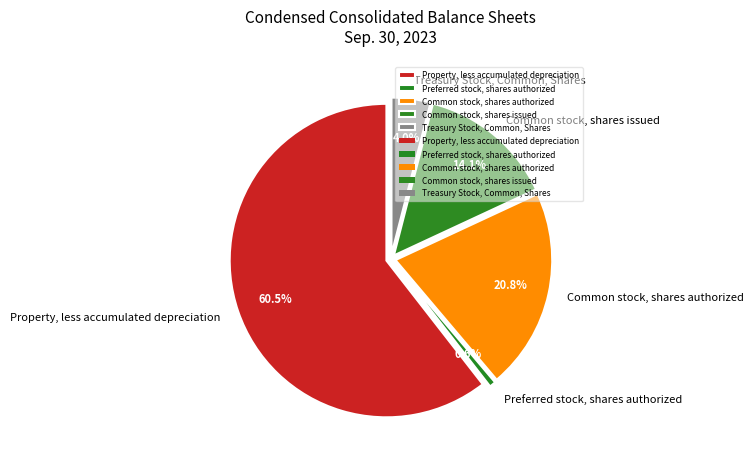

True or false: Common stock, shares issued accounts for 14% of the total.

True